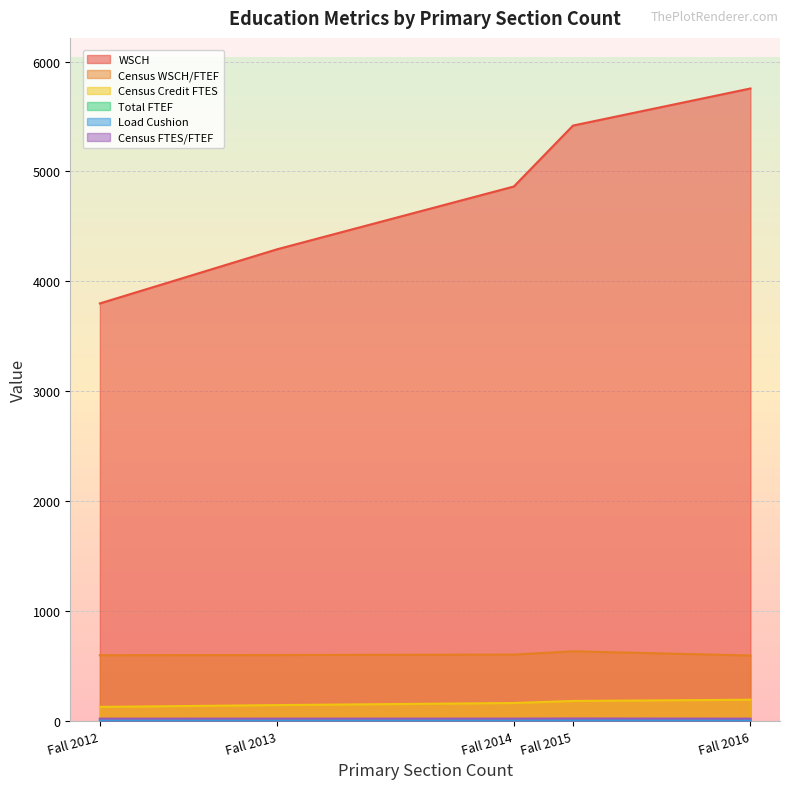

What is the difference between the highest and lowest values at Fall 2012?

3794.5